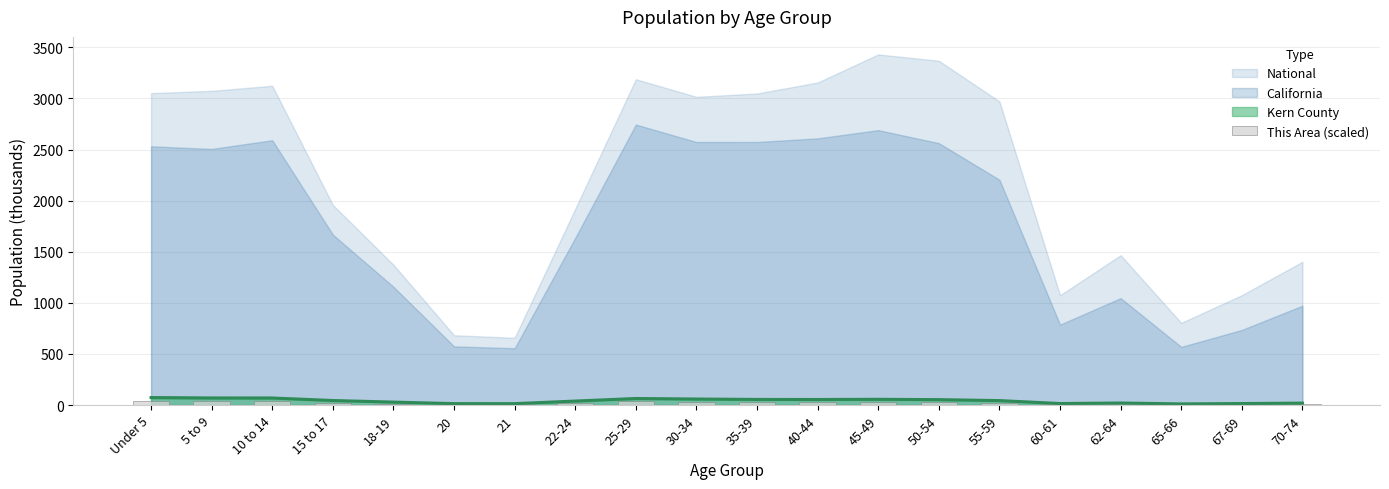

Reading right to left, list all the values displayed in this chart.

70-74=11.2	67-69=9.5	65-66=5.9	62-64=11.0	60-61=7.7	55-59=20.9	50-54=26.3	45-49=28.2	40-44=25.0	35-39=25.2	30-34=28.1	25-29=35.9	22-24=23.5	21=9.8	20=8.1	18-19=14.7	15 to 17=22.6	10 to 14=39.0	5 to 9=42.4	Under 5=43.7